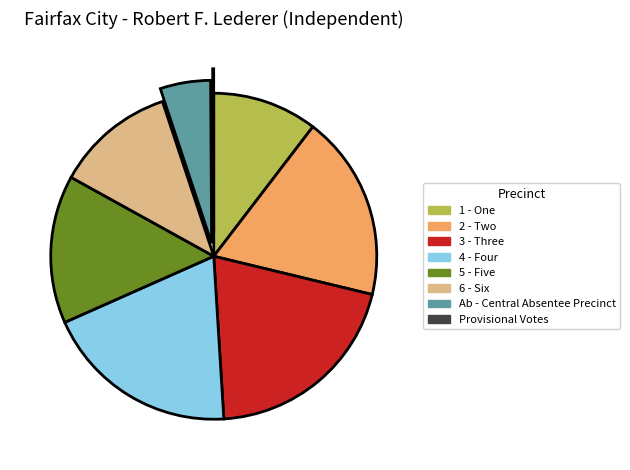

Which category has the biggest portion of the pie?

3 - Three